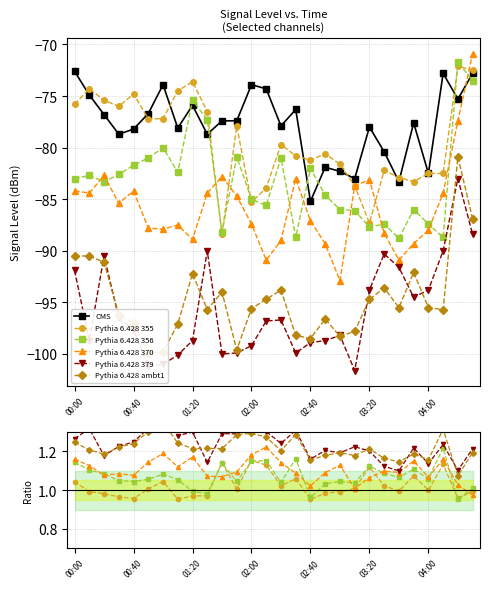

What is the smallest value displayed?

-85.2